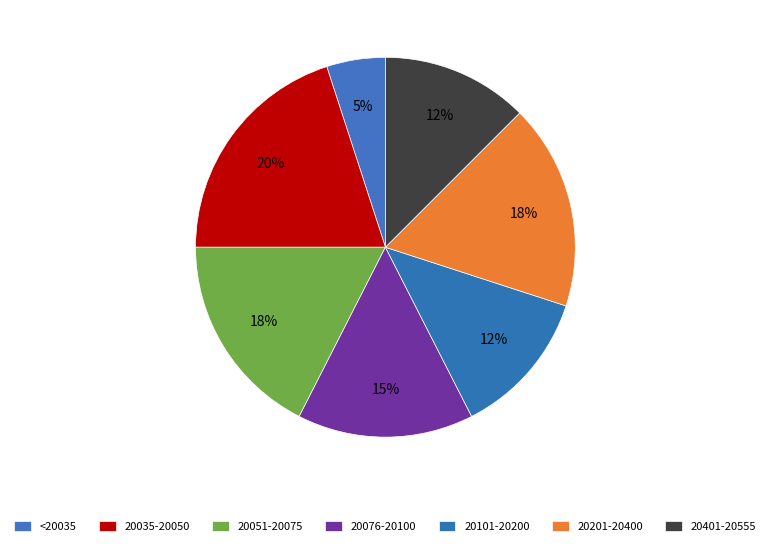

How many segments does this pie chart have?

7